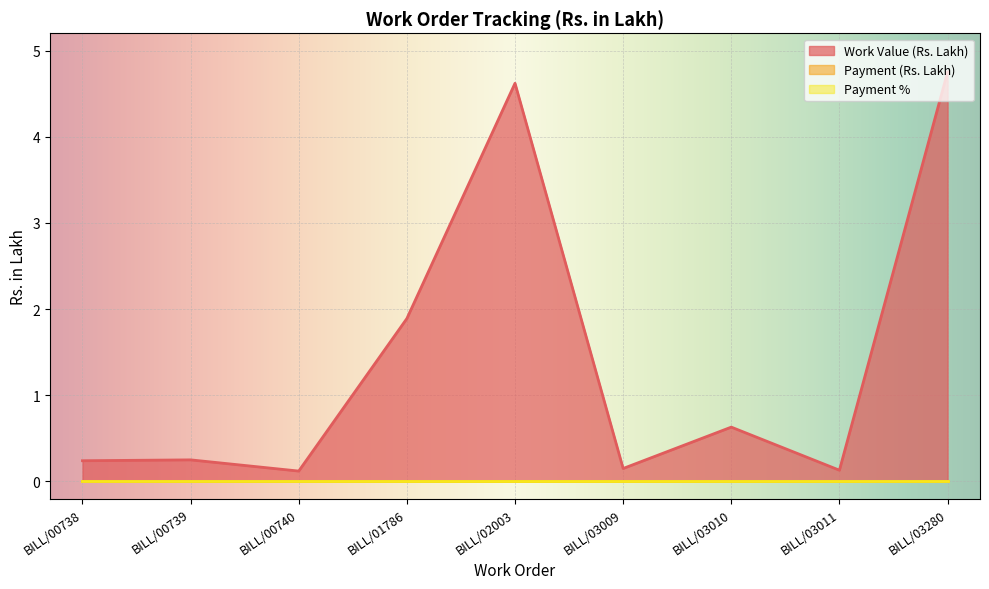

True or false: Payment % has a value of 0.0 at BILL/03280.

True